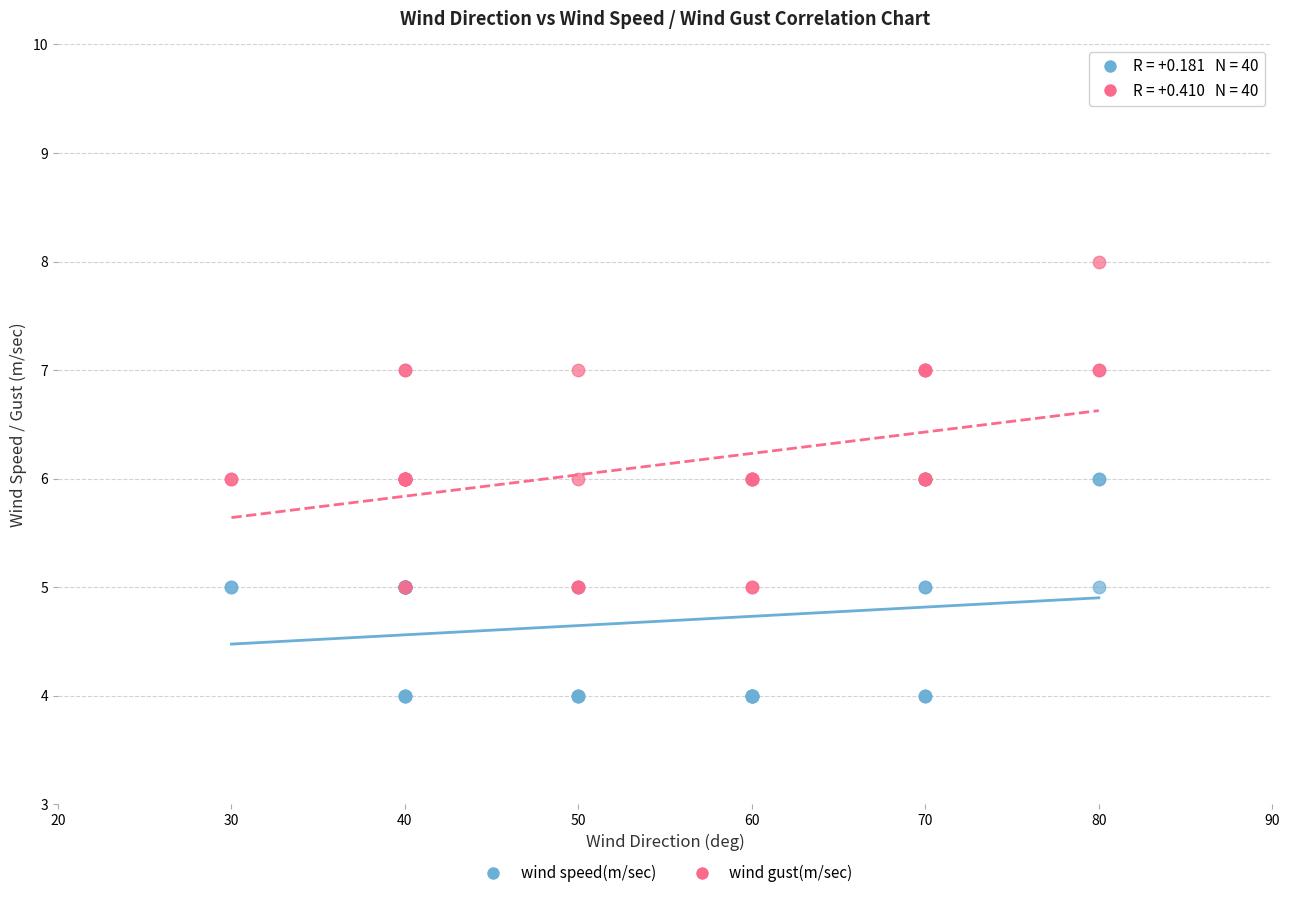

Which series reaches the maximum Y coordinate?

wind gust(m/sec)